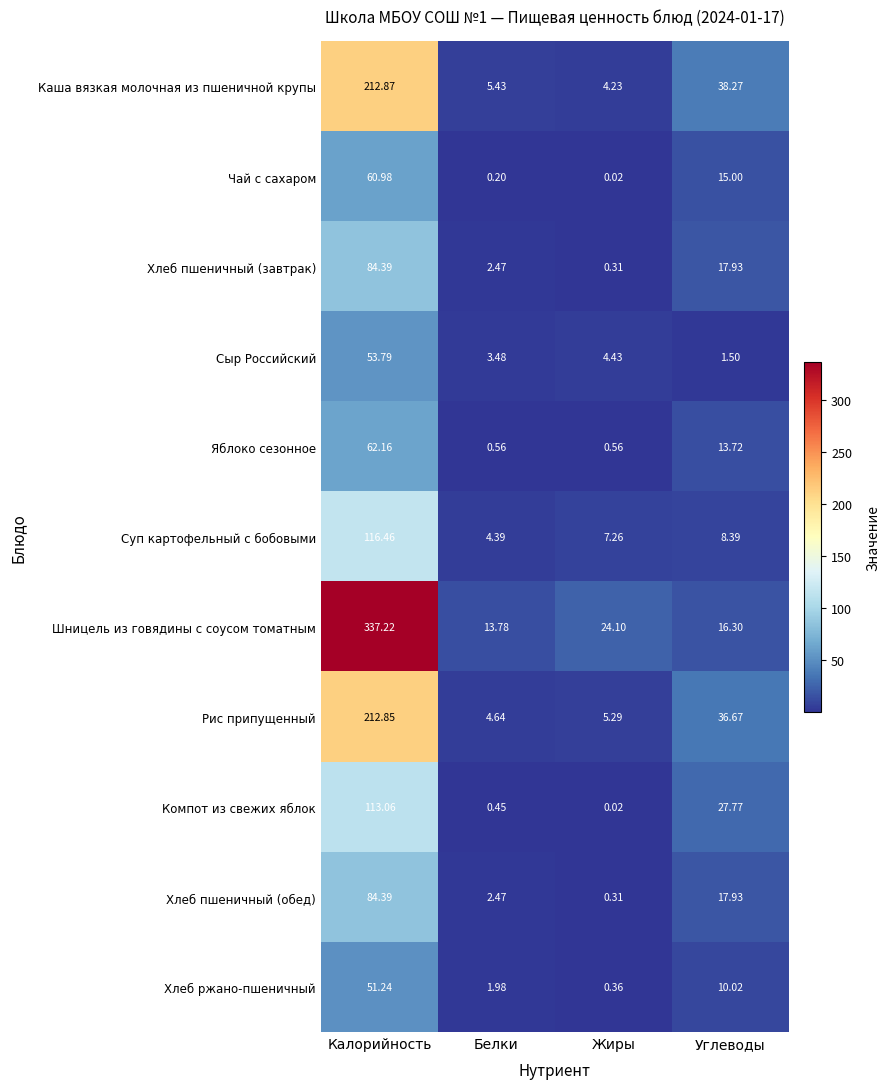

What is the spread (max minus min) of values at Белки?

13.6